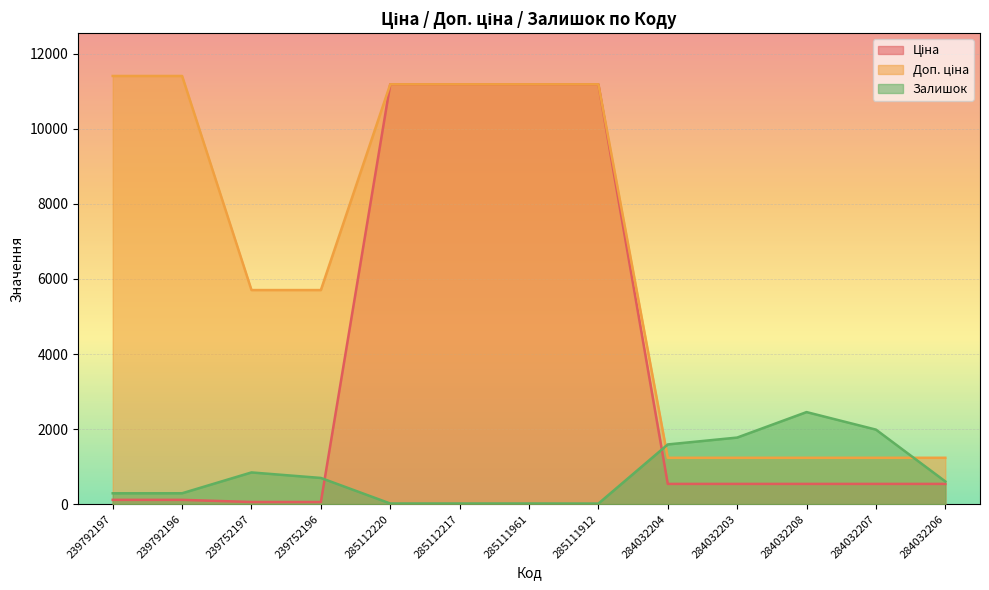

Reading left to right, extract all data points from this chart.

Ціна: 239792197=114.1	239792196=114.1	239752197=57.0	239752196=57.0	285112220=11188.2	285112217=11188.2	285111961=11188.2	285111912=11188.2	284032204=539.0	284032203=539.0	284032208=539.0	284032207=539.0	284032206=539.0
Доп. ціна: 239792197=11410.0	239792196=11410.0	239752197=5705.0	239752196=5705.0	285112220=11188.2	285112217=11188.2	285111961=11188.2	285111912=11188.2	284032204=1235.4	284032203=1235.4	284032208=1235.4	284032207=1235.4	284032206=1235.4
Залишок: 239792197=289.0	239792196=290.0	239752197=845.0	239752196=698.0	285112220=17.0	285112217=17.0	285111961=17.0	285111912=15.0	284032204=1591.0	284032203=1774.0	284032208=2453.0	284032207=1986.0	284032206=605.0